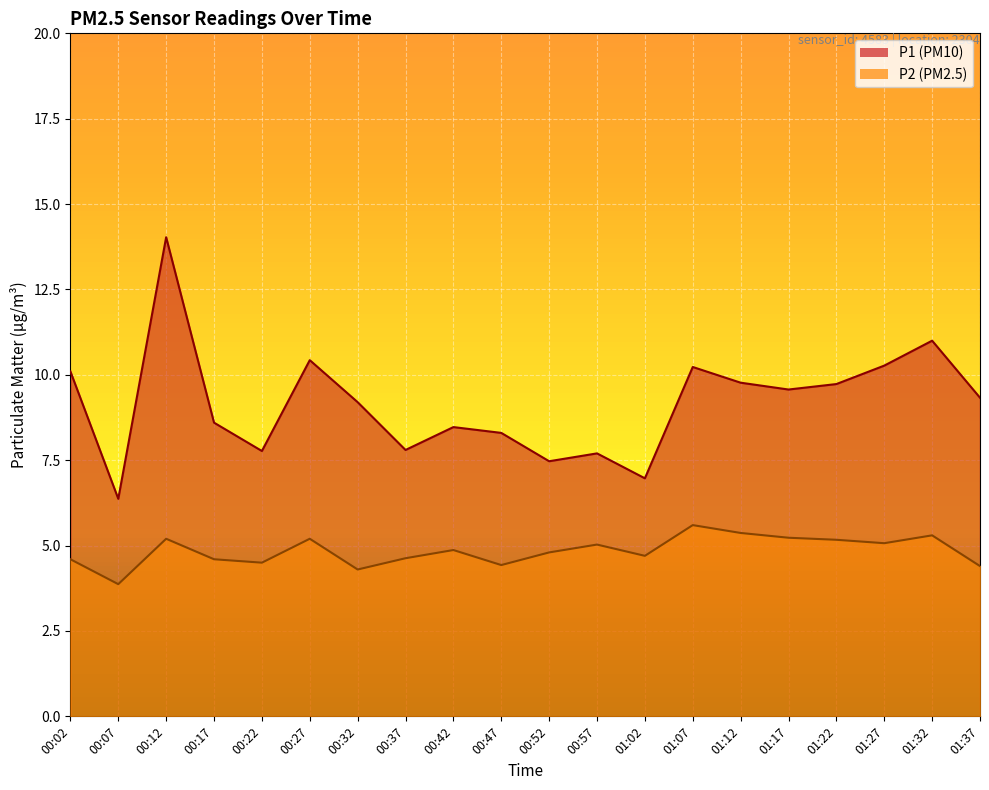

What is the spread (max minus min) of values at 00:02?

5.5